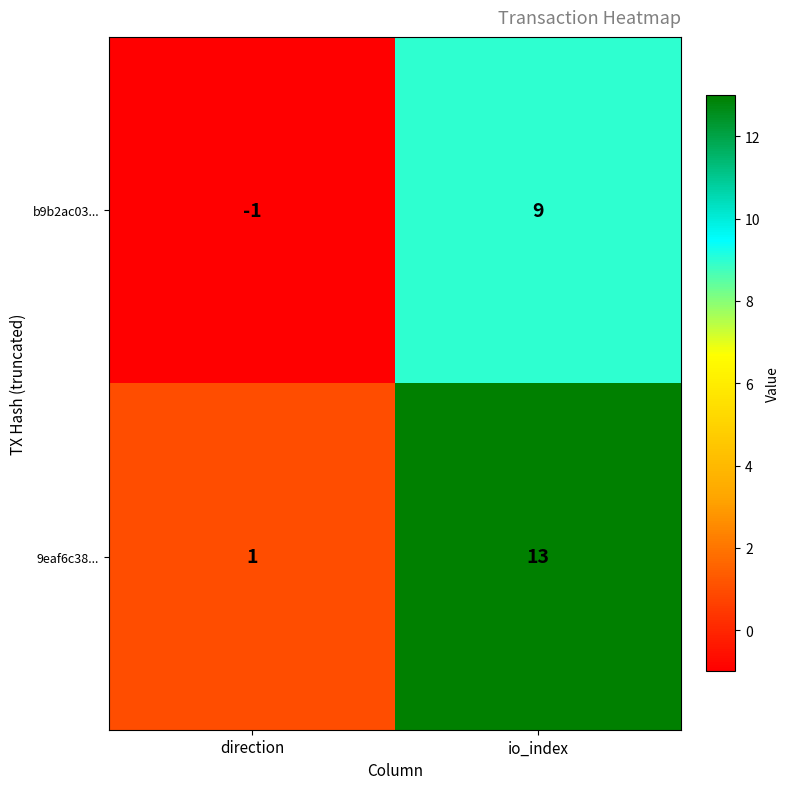

Which series changed the most between direction and io_index?

9eaf6c38...